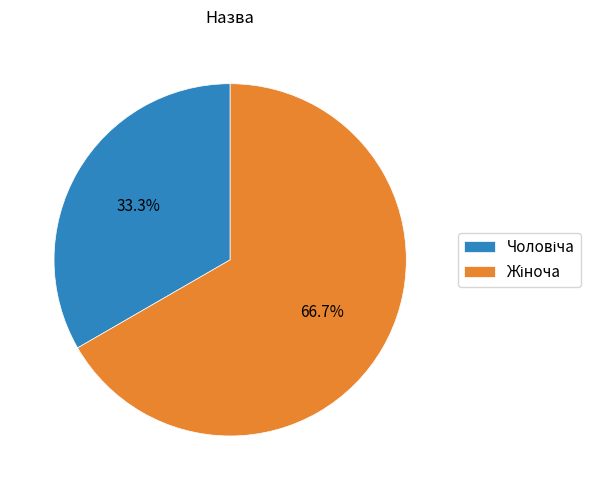

How many slices are in this pie chart?

2